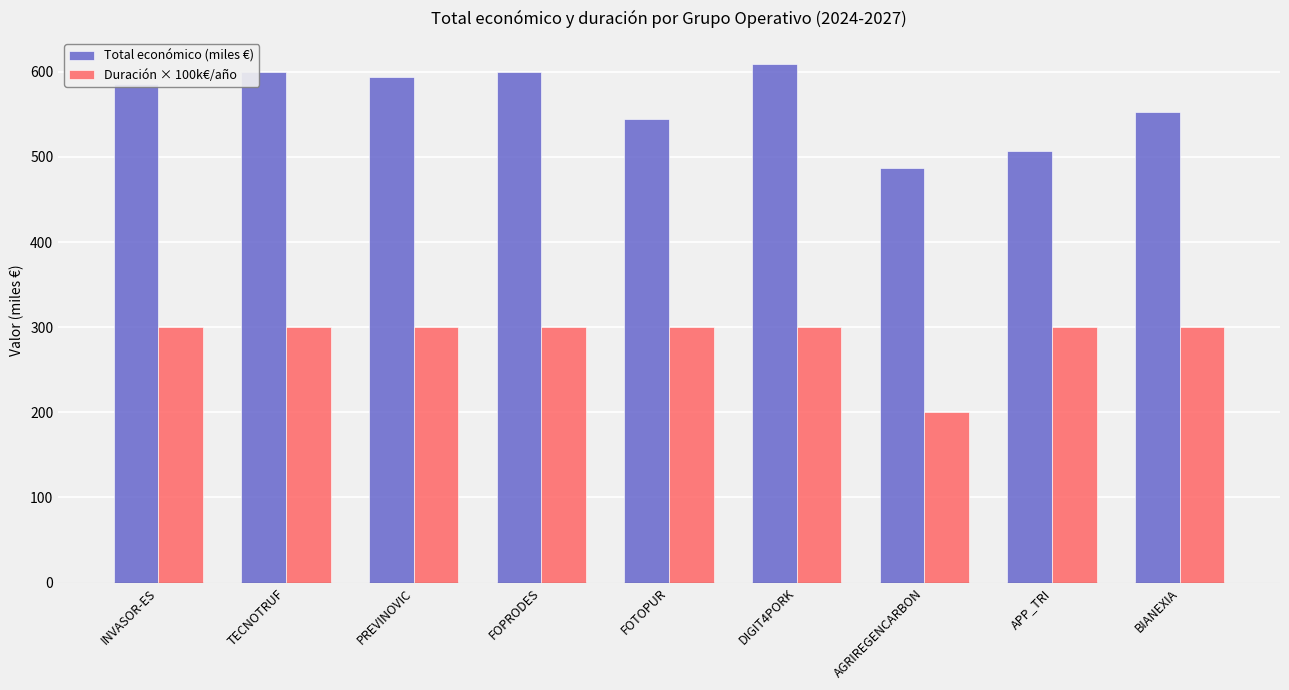

At INVASOR-ES, list the series in order from smallest to largest.

Duración × 100k€/año, Total económico (miles €)